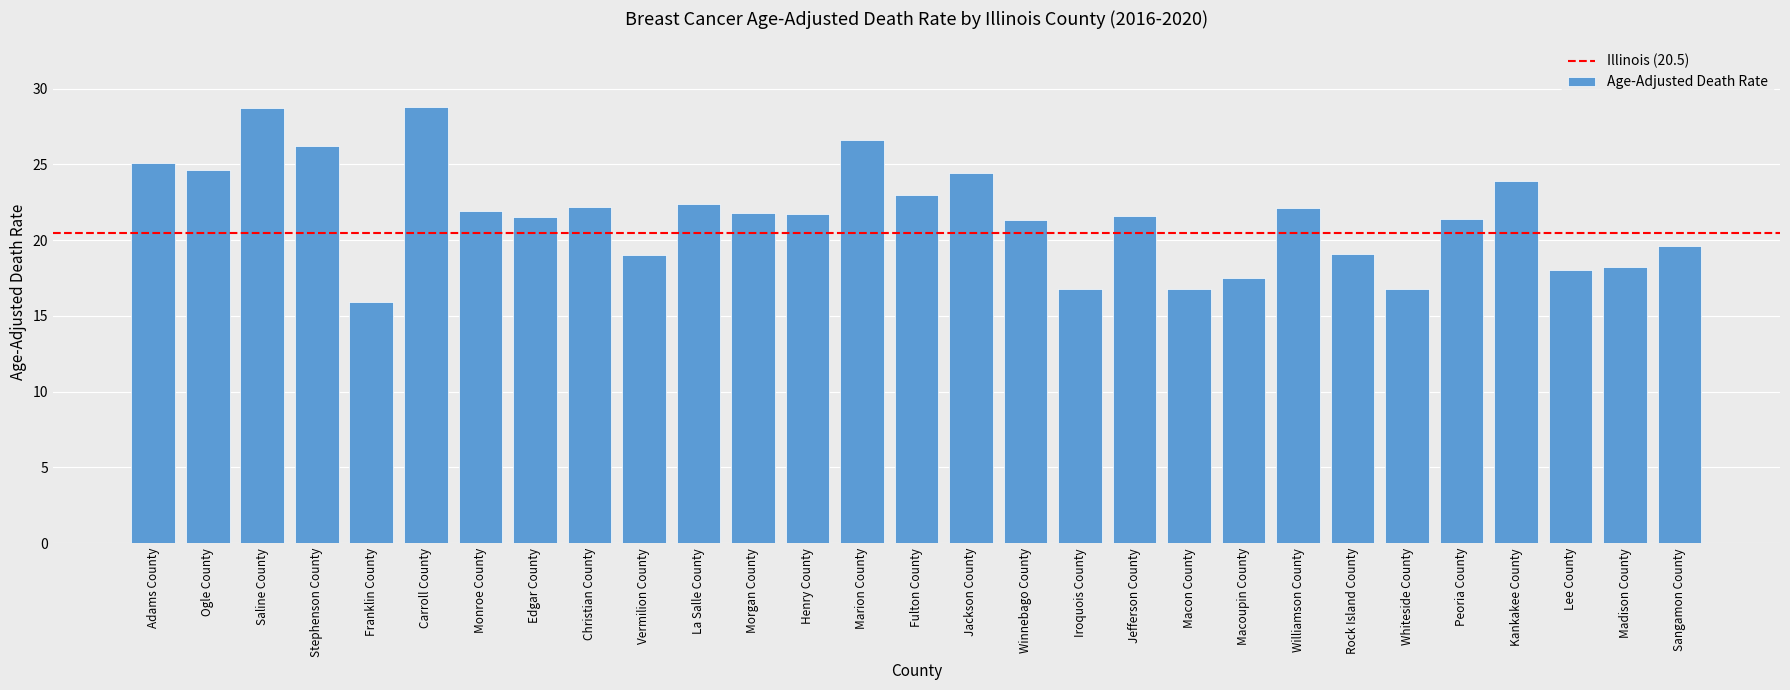

Are the bars horizontal?

No